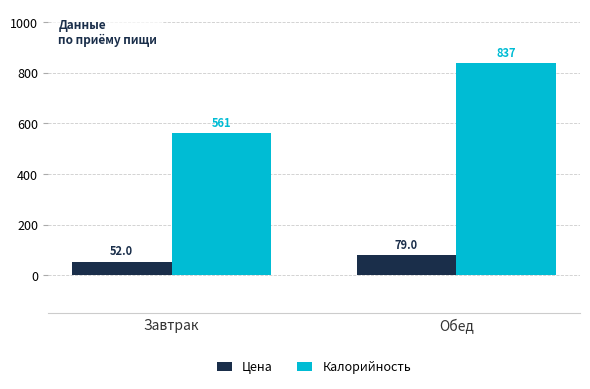

What position from the right is Обед?

1